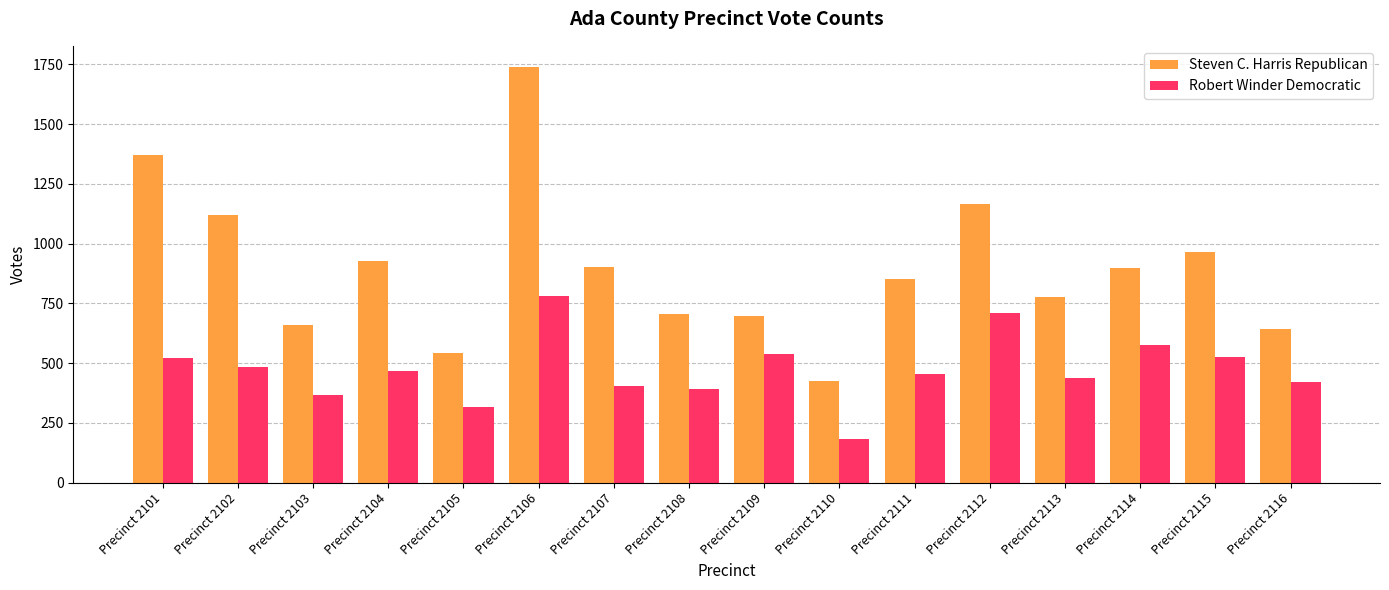

What is the difference between the second highest and second lowest values in the Robert Winder Democratic series?

394